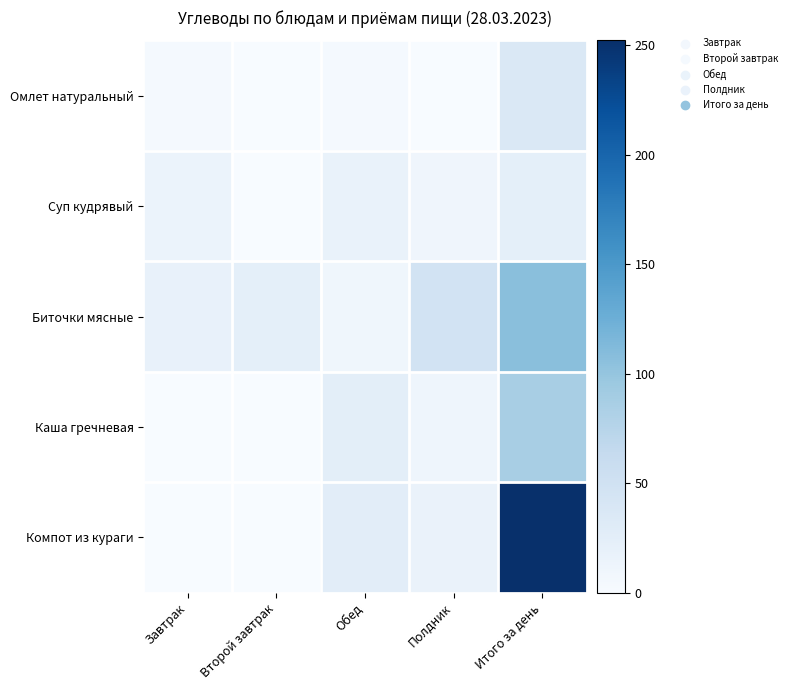

Reading left to right, list all the values displayed in this chart.

Омлет натуральный: Завтрак=3.6	Второй завтрак=0.0	Обед=3.9	Полдник=0.8	Итого за день=36.3
Суп кудрявый: Завтрак=14.9	Второй завтрак=0.0	Обед=17.4	Полдник=10.7	Итого за день=22.9
Биточки мясные: Завтрак=17.8	Второй завтрак=22.9	Обед=9.3	Полдник=46.8	Итого за день=107.3
Каша гречневая: Завтрак=0.0	Второй завтрак=0.0	Обед=25.0	Полдник=11.7	Итого за день=85.8
Компот из кураги: Завтрак=0.0	Второй завтрак=0.0	Обед=26.2	Полдник=15.8	Итого за день=252.3